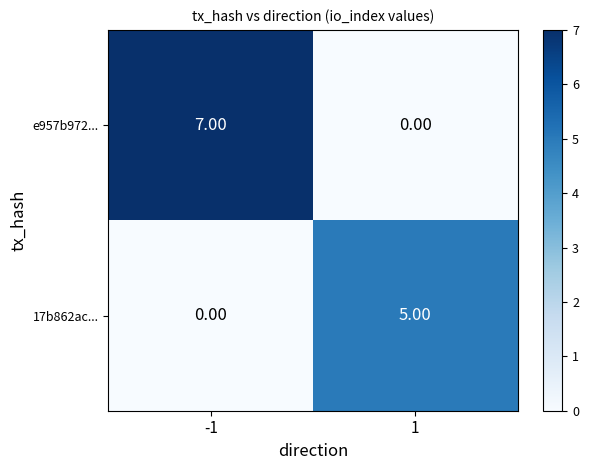

Which label corresponds to the largest value in the chart?

-1